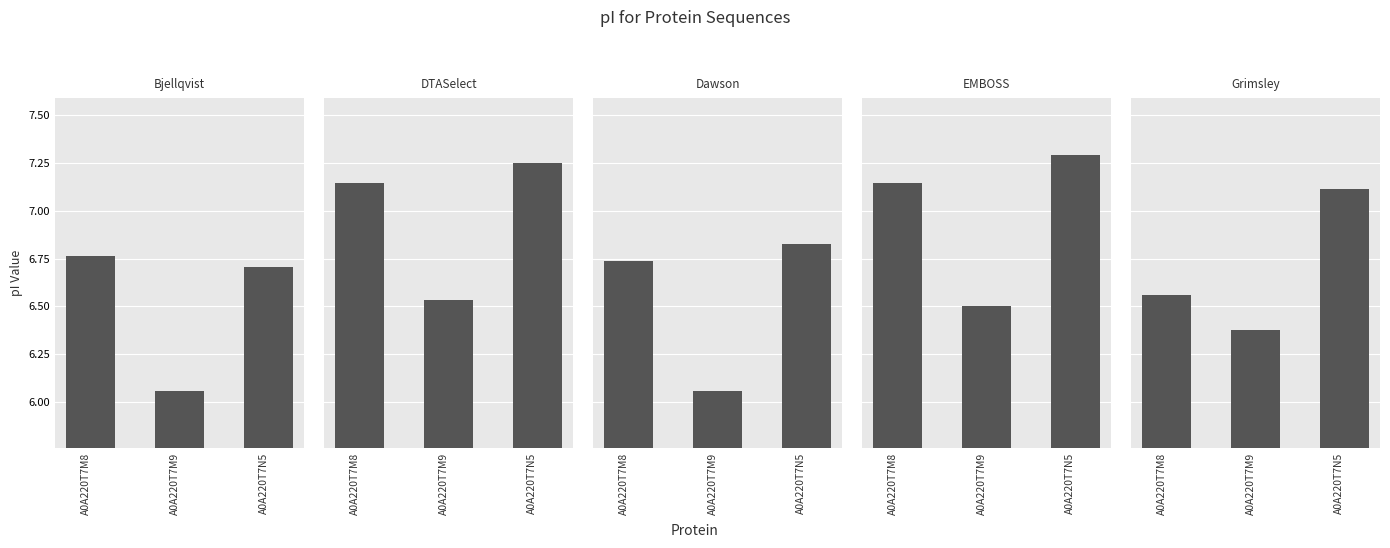

What is the difference between the second highest and minimum values in the Bjellqvist series?

0.6